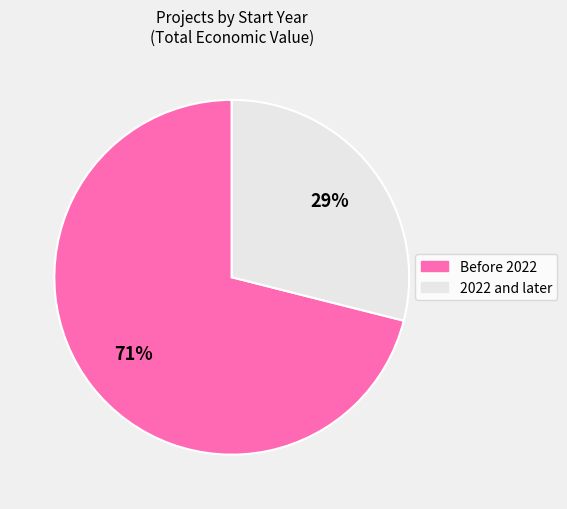

Is there a majority slice in this chart?

Yes